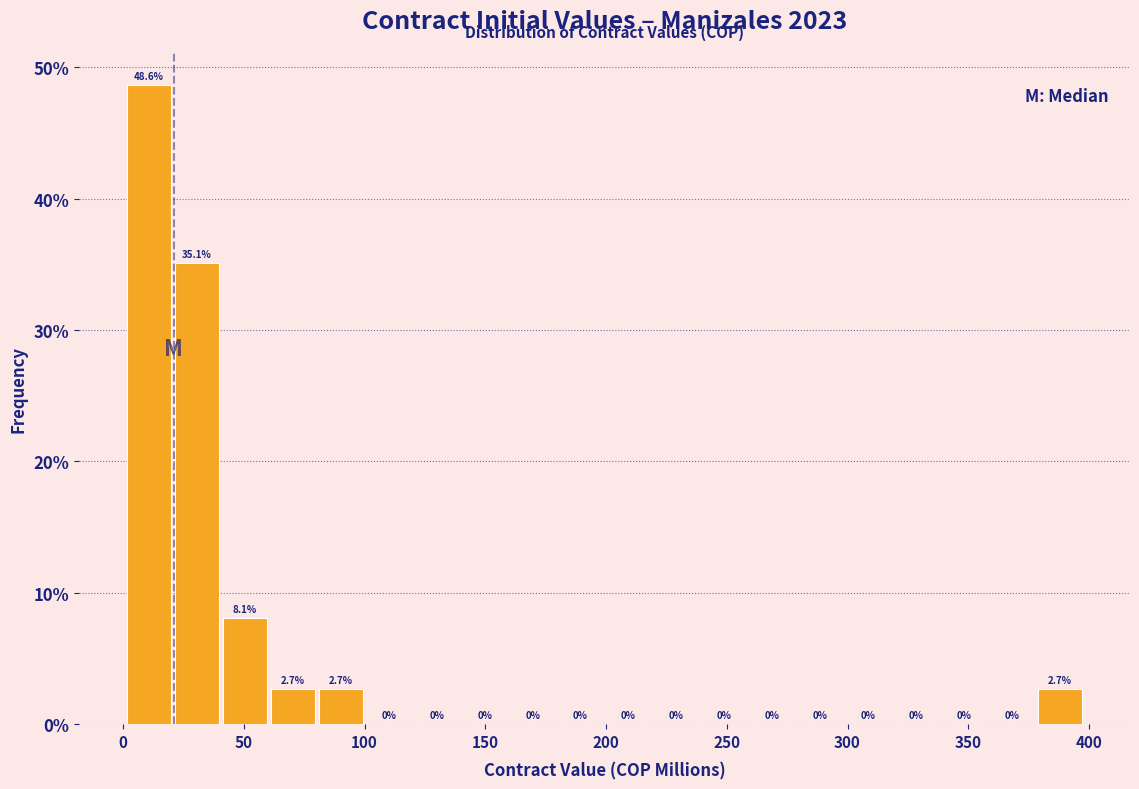

Read against the x-axis, roughly where is the centre of the tallest bar?

10